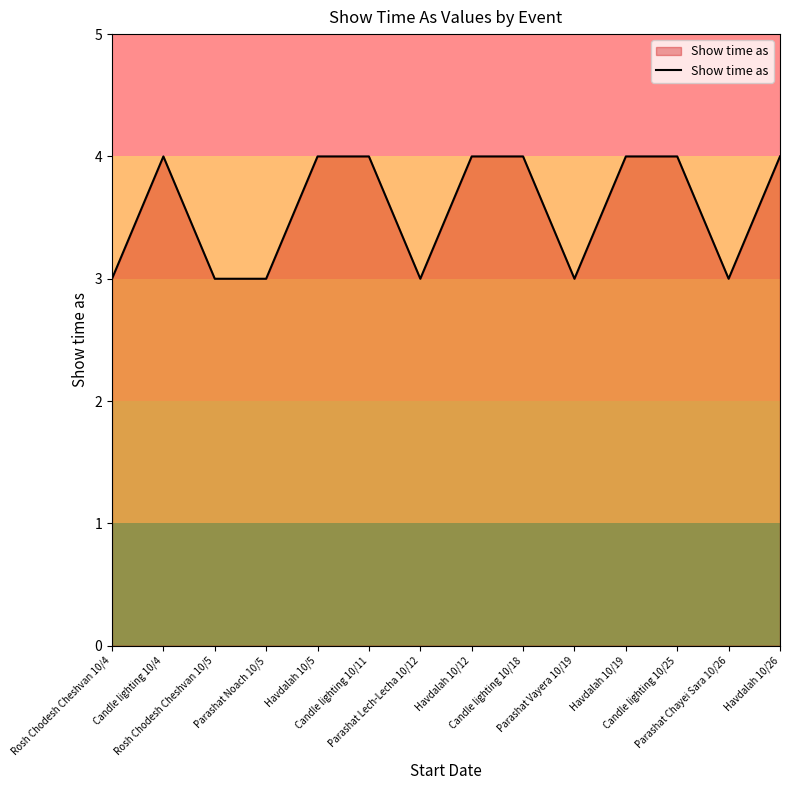

What is the greatest value displayed?

4